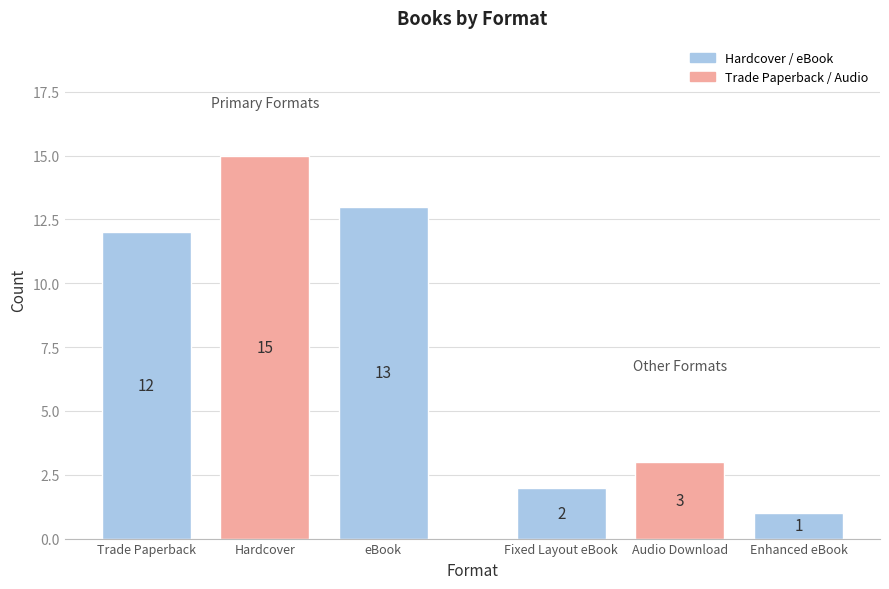

How many values exceed 12?

2